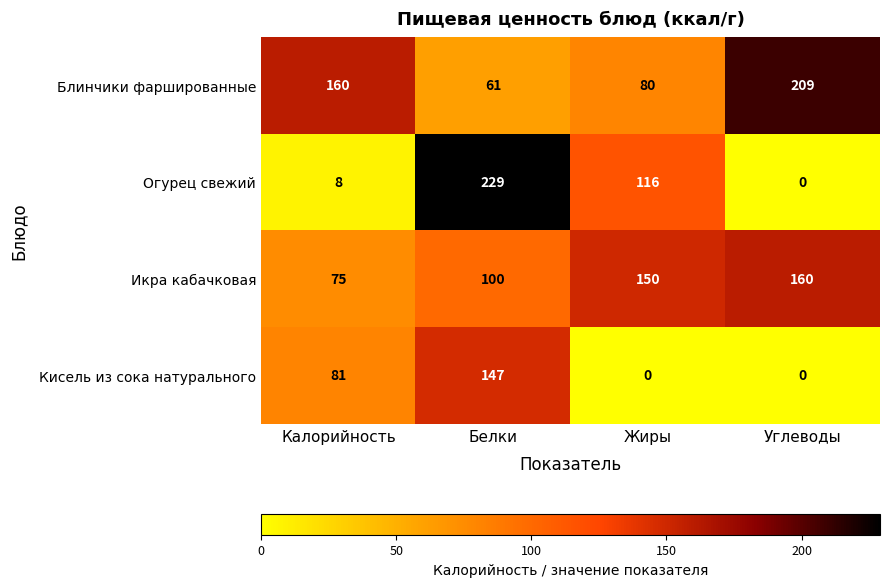

Which series has the widest spread of values?

Огурец свежий